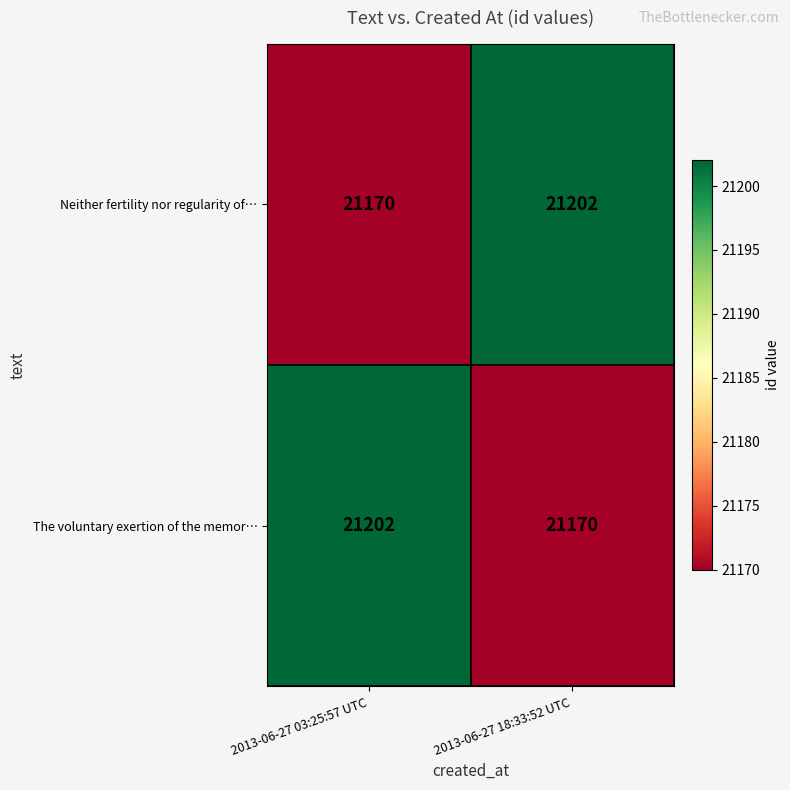

What is the minimum value shown in the chart?

21170